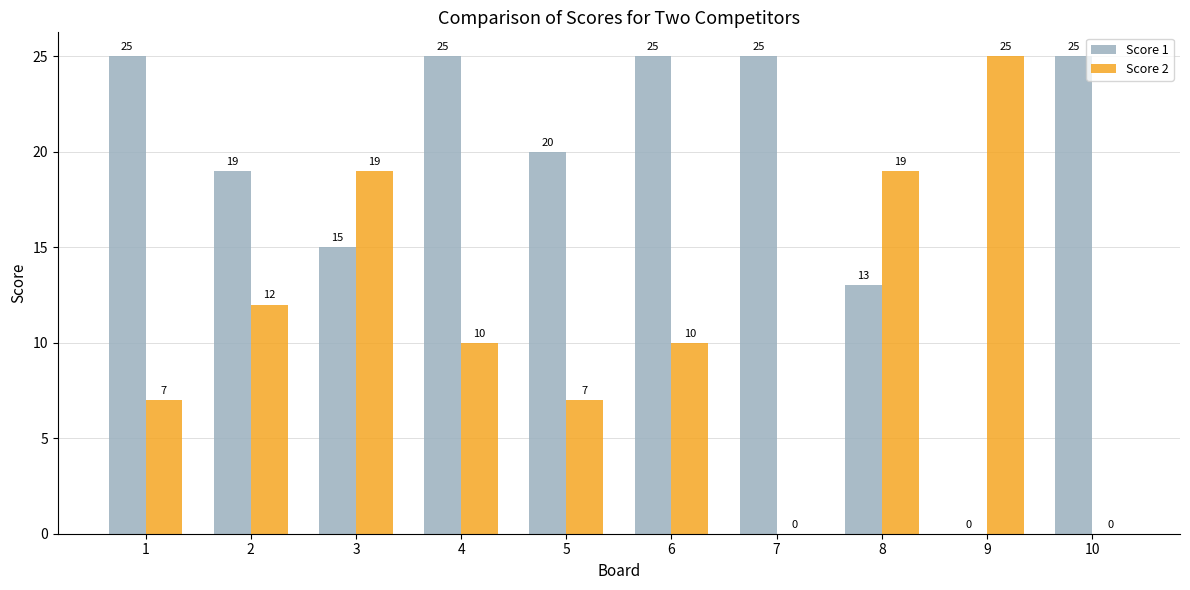

What is the total value across all series at 5?

27